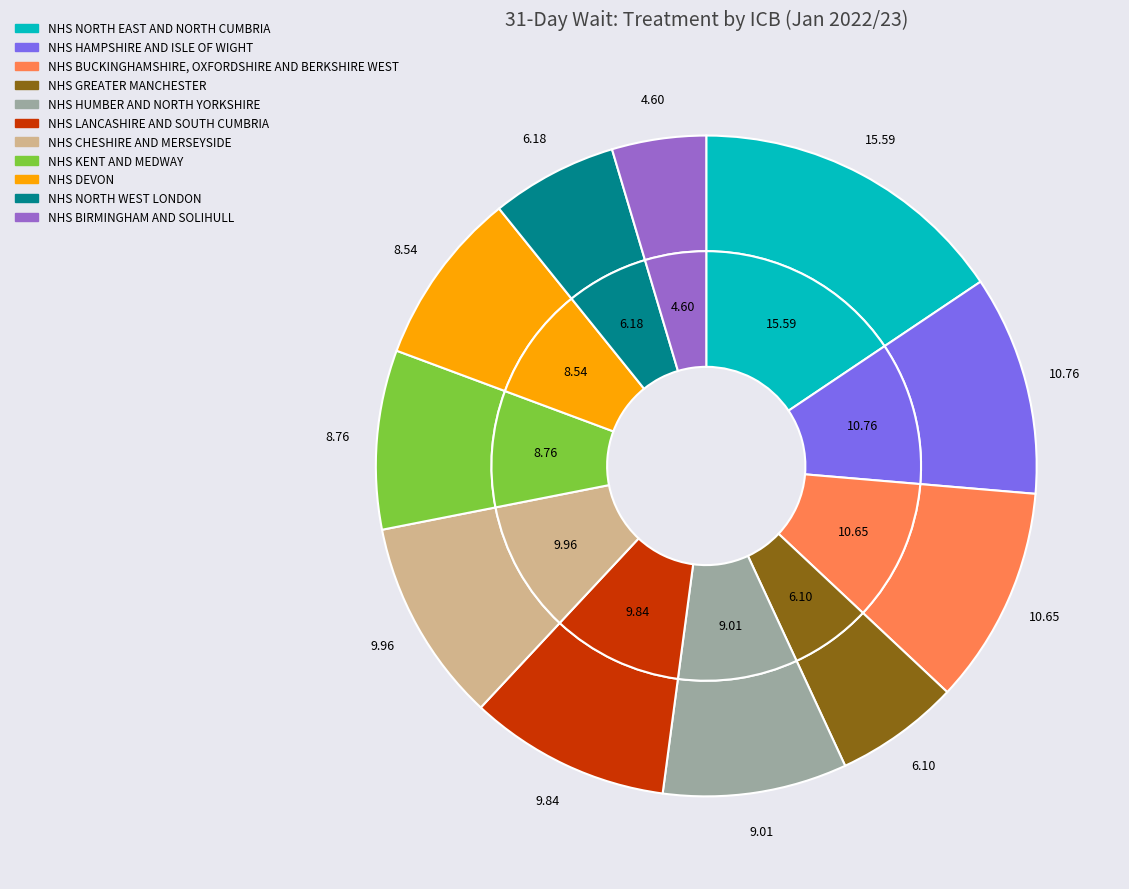

What percentage is the NHS DEVON slice, to the nearest percent?

9%